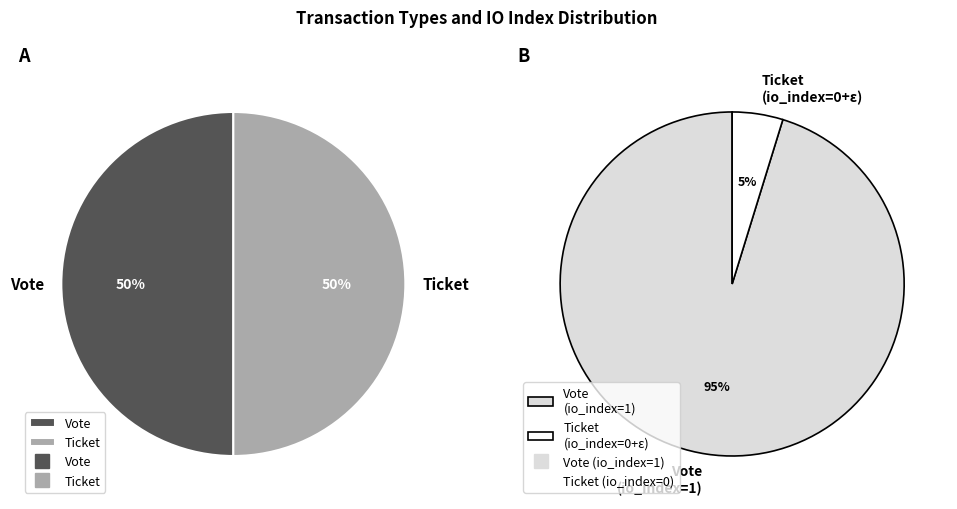

Is there any slice that represents more than half of the pie?

Yes